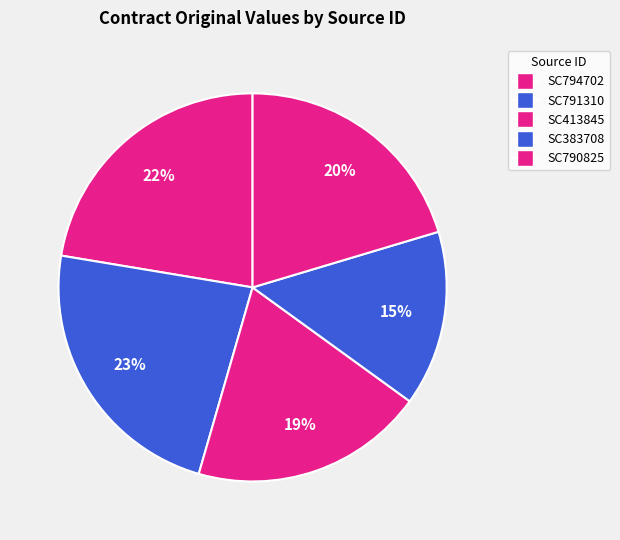

How many segments does this pie chart have?

5